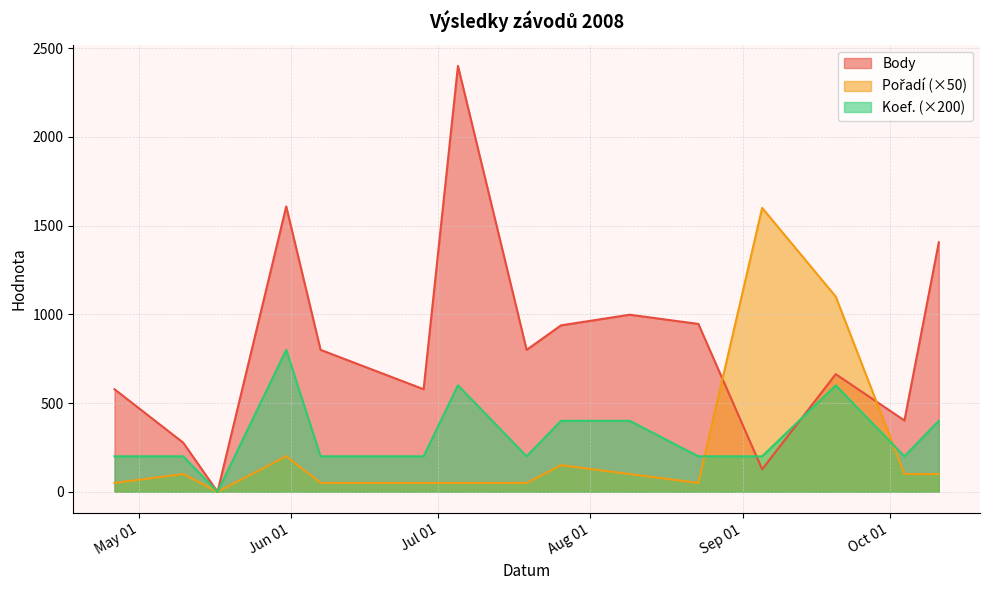

How many series are shown in this chart?

3